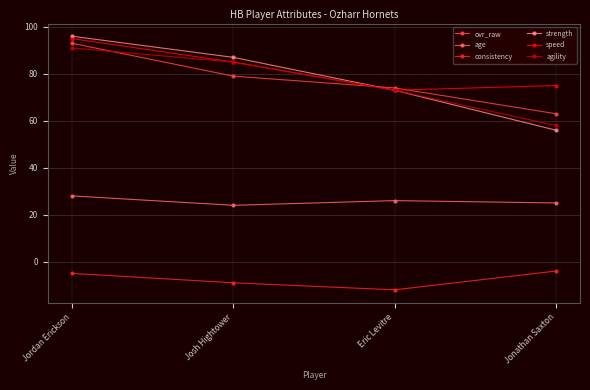

In age, how many points are lower than both neighbors (excluding endpoints)?

1